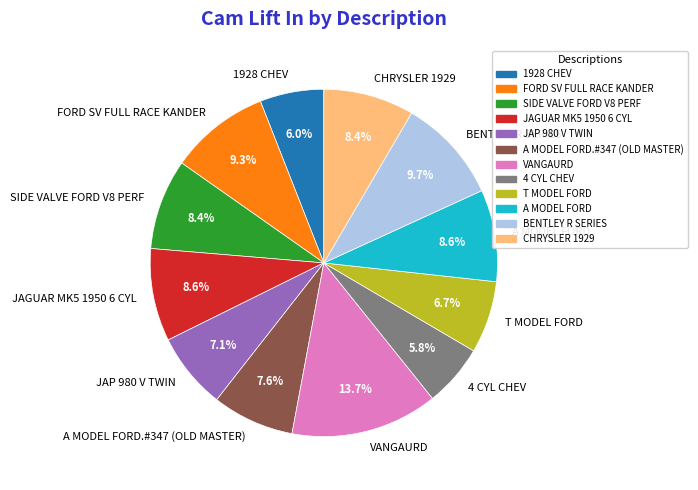

Is it true that A MODEL FORD.#347 (OLD MASTER) is 21% of the pie?

False